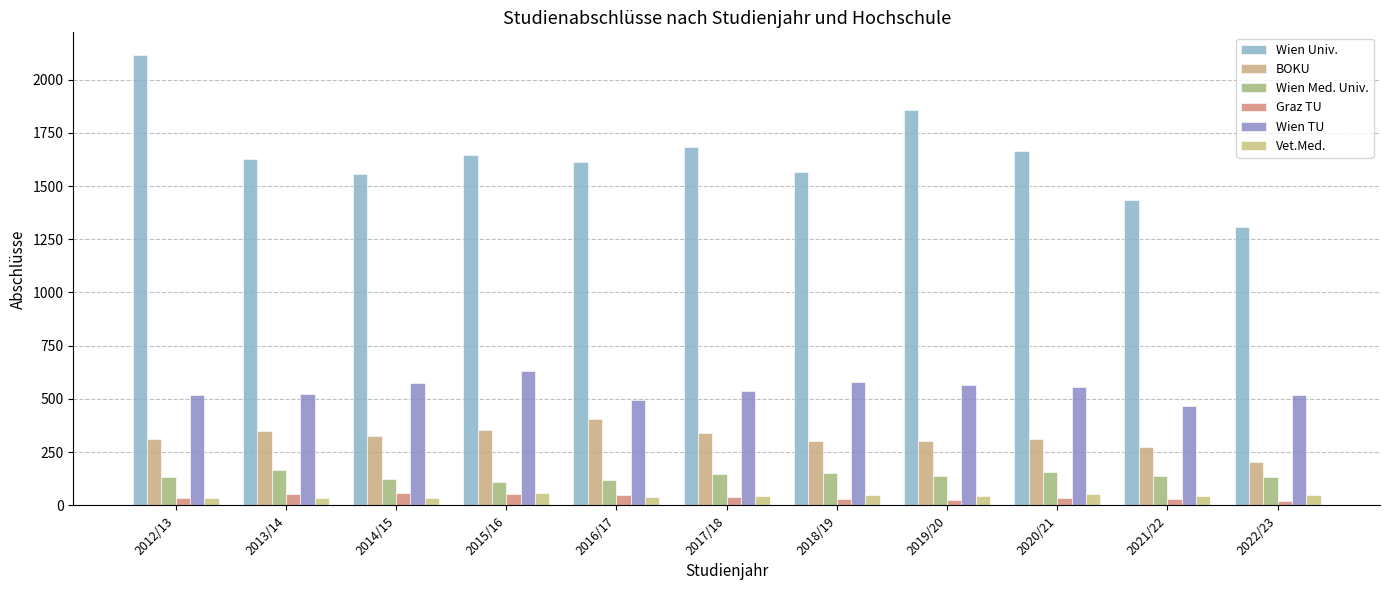

At how many categories does at least one series exceed 1934?

1